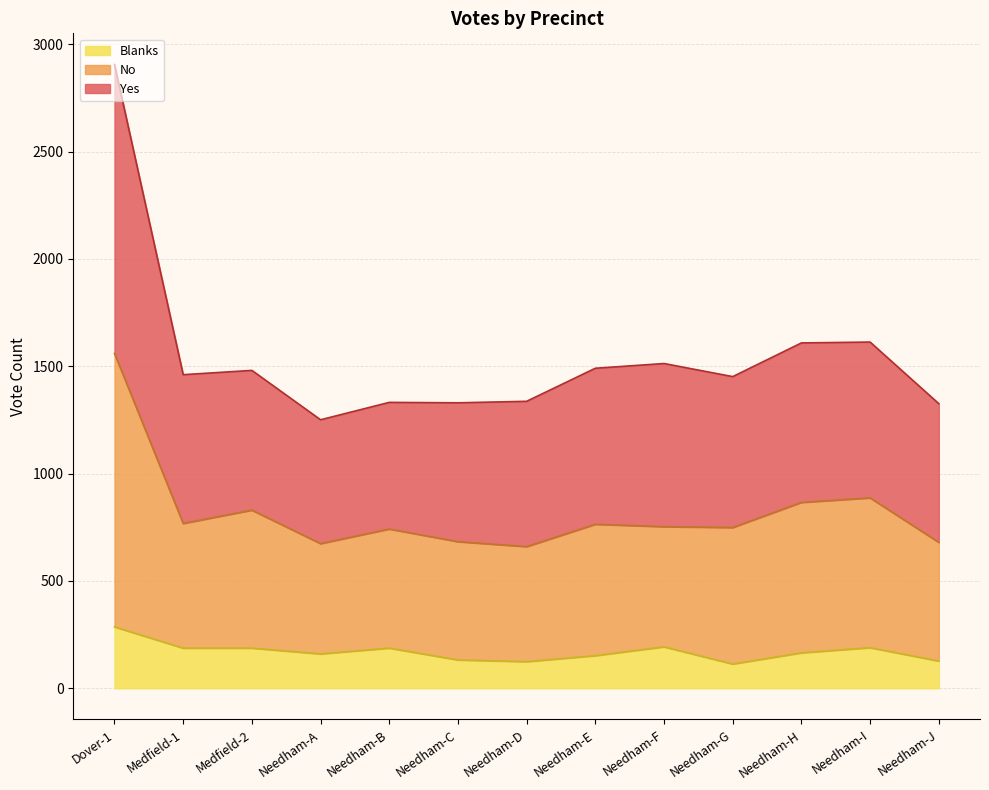

How many values in the Blanks series exceed 165?

6